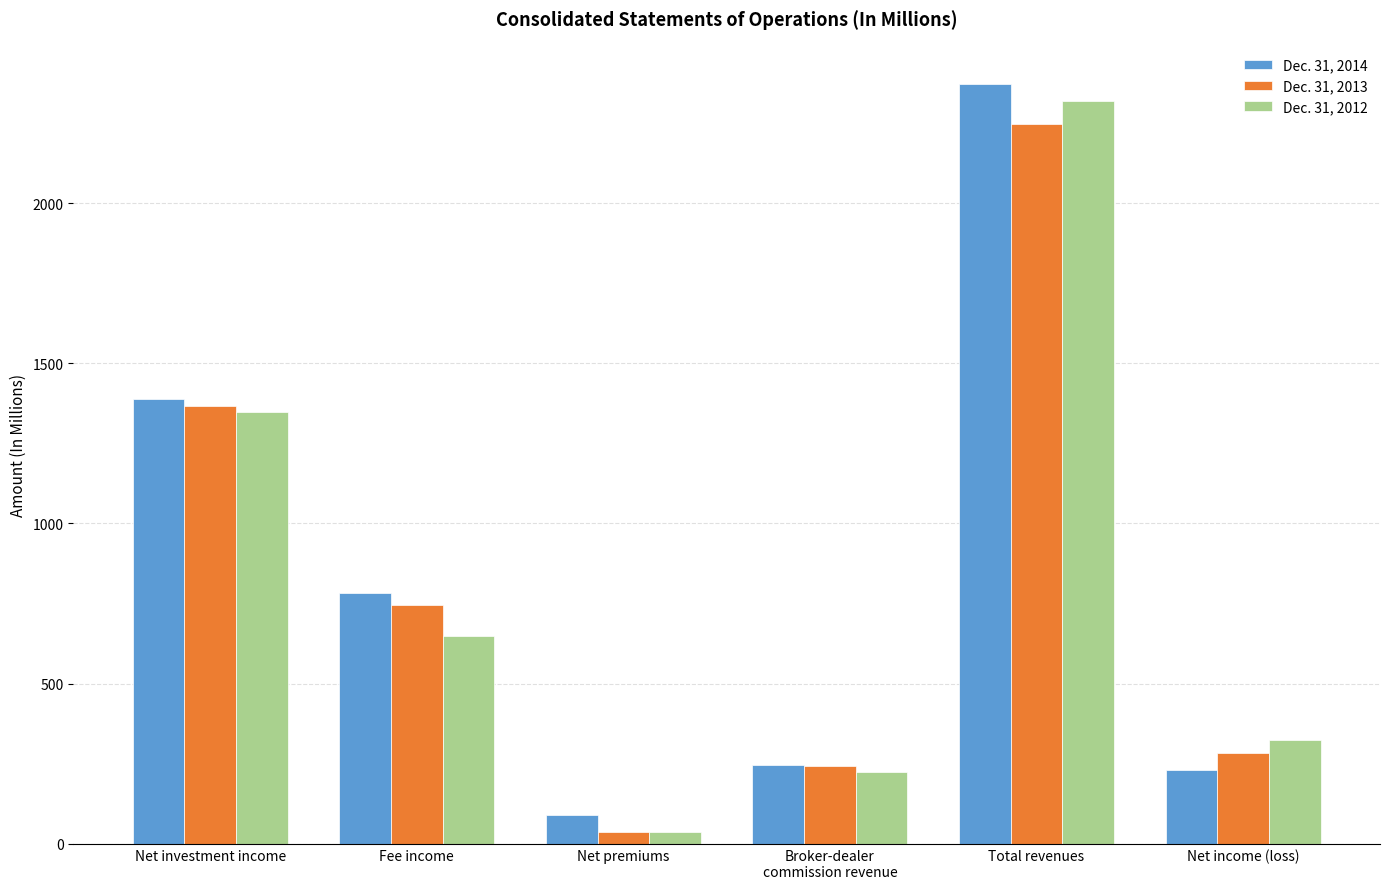

What is the difference between the second highest and second lowest values in the Dec. 31, 2013 series?

1124.9